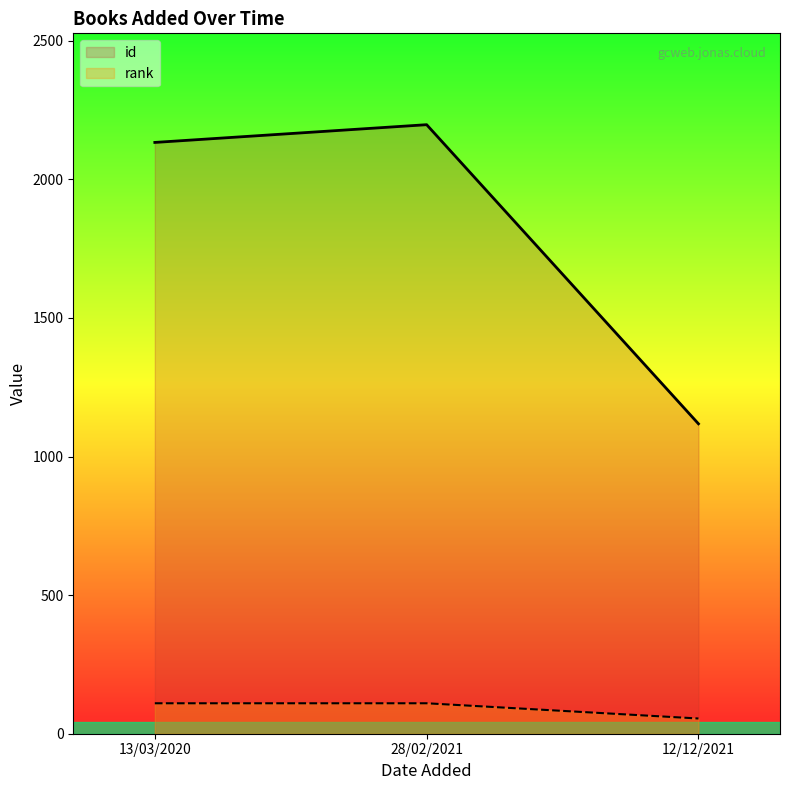

List the series in order of their overall mean, lowest first.

rank, id